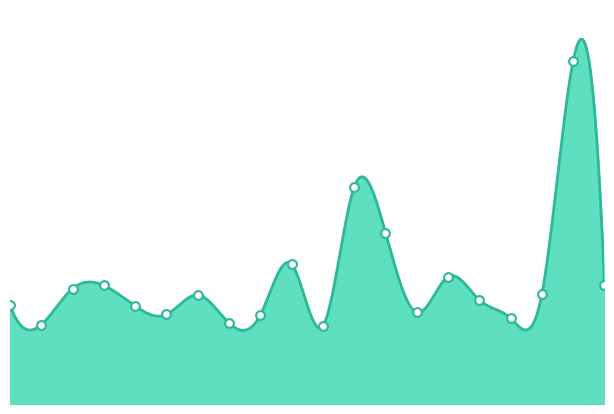

Which has a higher value, 02:30 or 00:49?

00:49